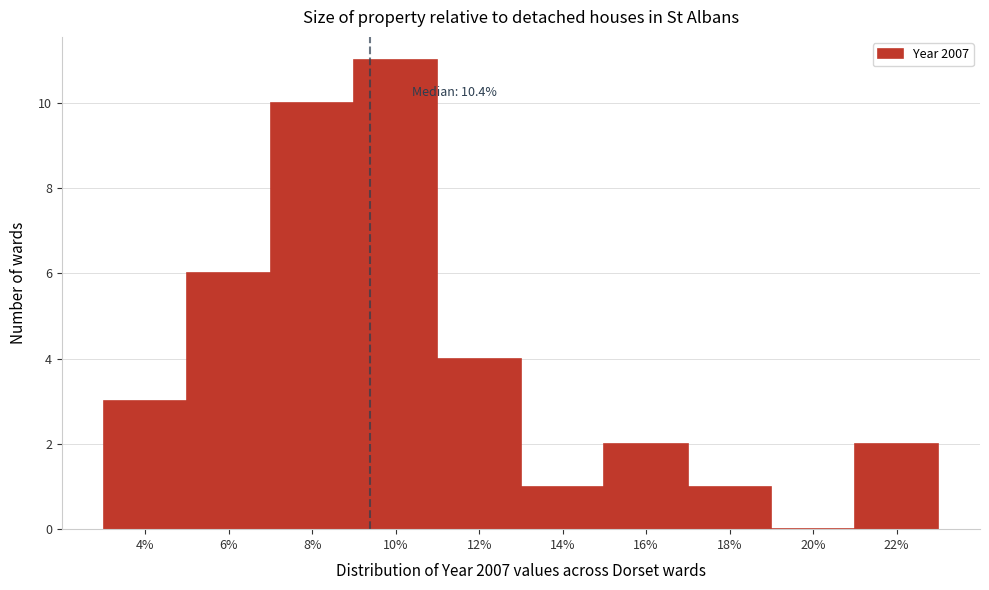

Reading left to right, extract all data points from this chart.

4%=3	6%=6	8%=10	10%=11	12%=4	14%=1	16%=2	18%=1	20%=0	22%=2